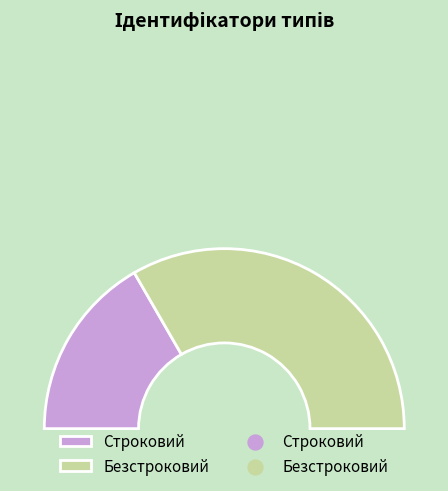

To the nearest percent, what portion does Строковий represent?

33%